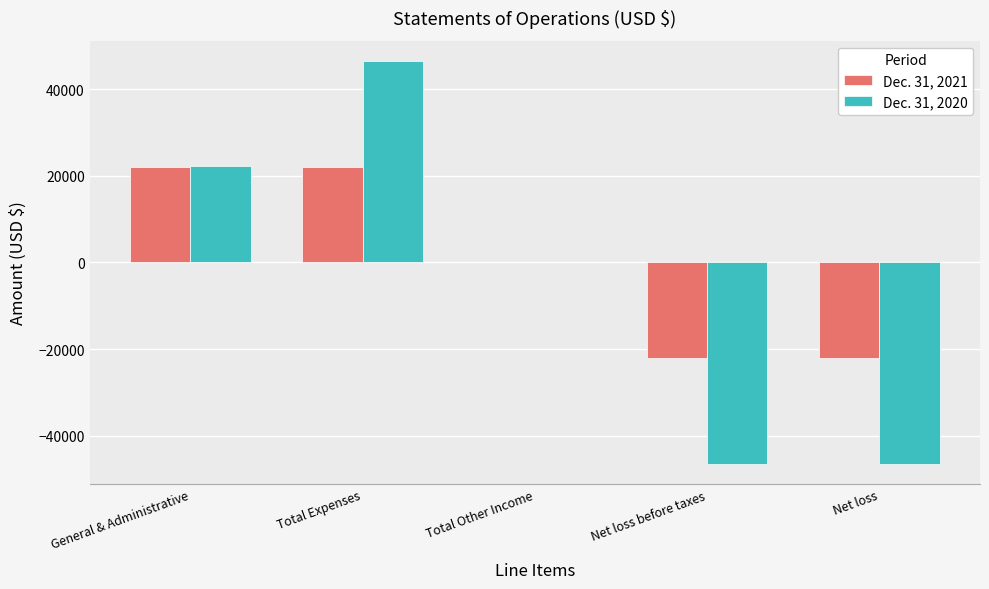

How many Dec. 31, 2021 values are between -22093 and 22095?

5